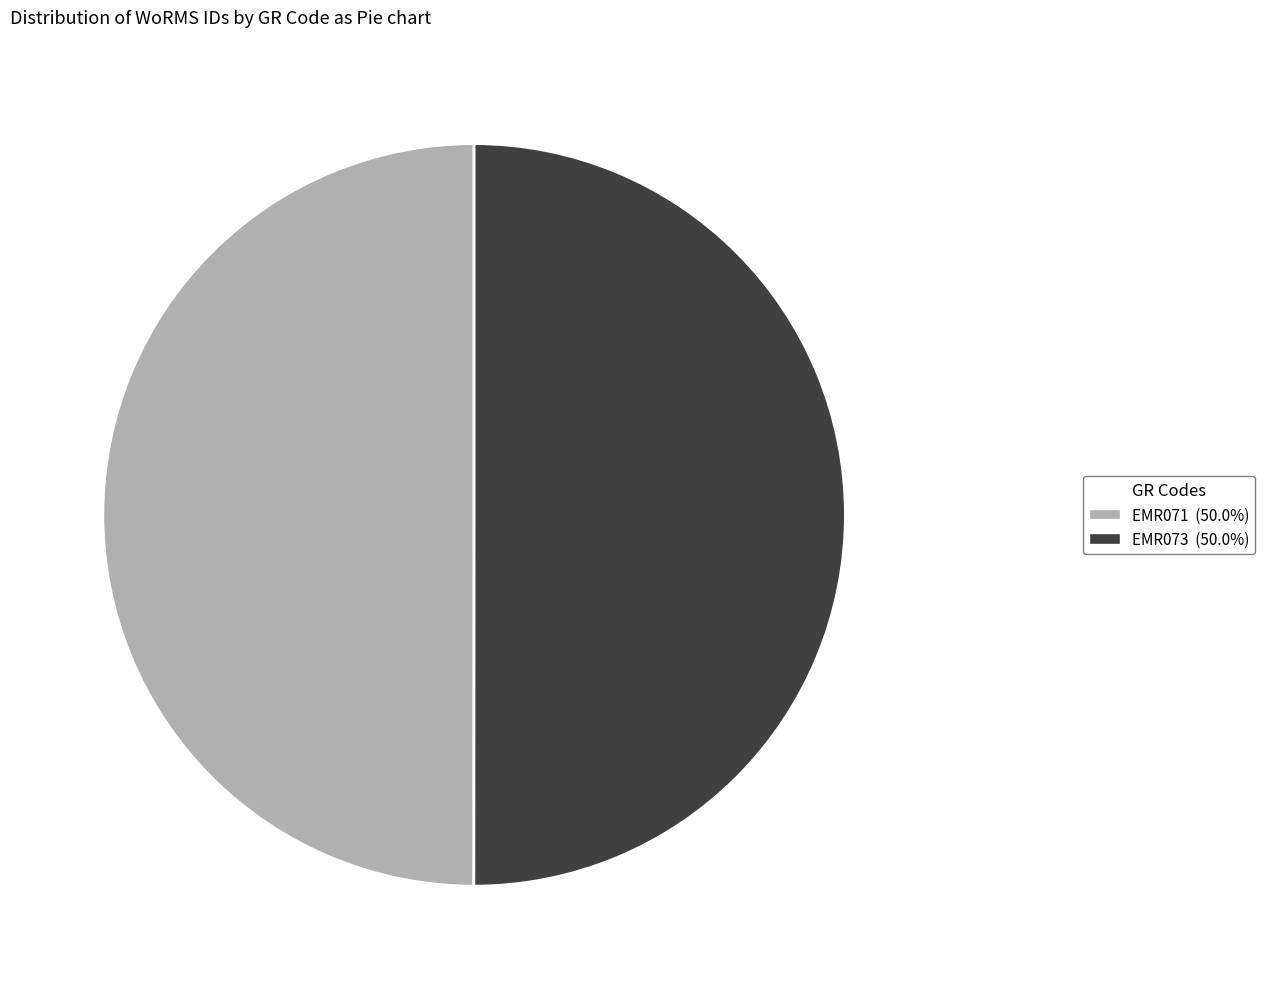

What is the ratio of the value at EMR073 (50.0%) to the value at EMR071 (50.0%)?

1.0